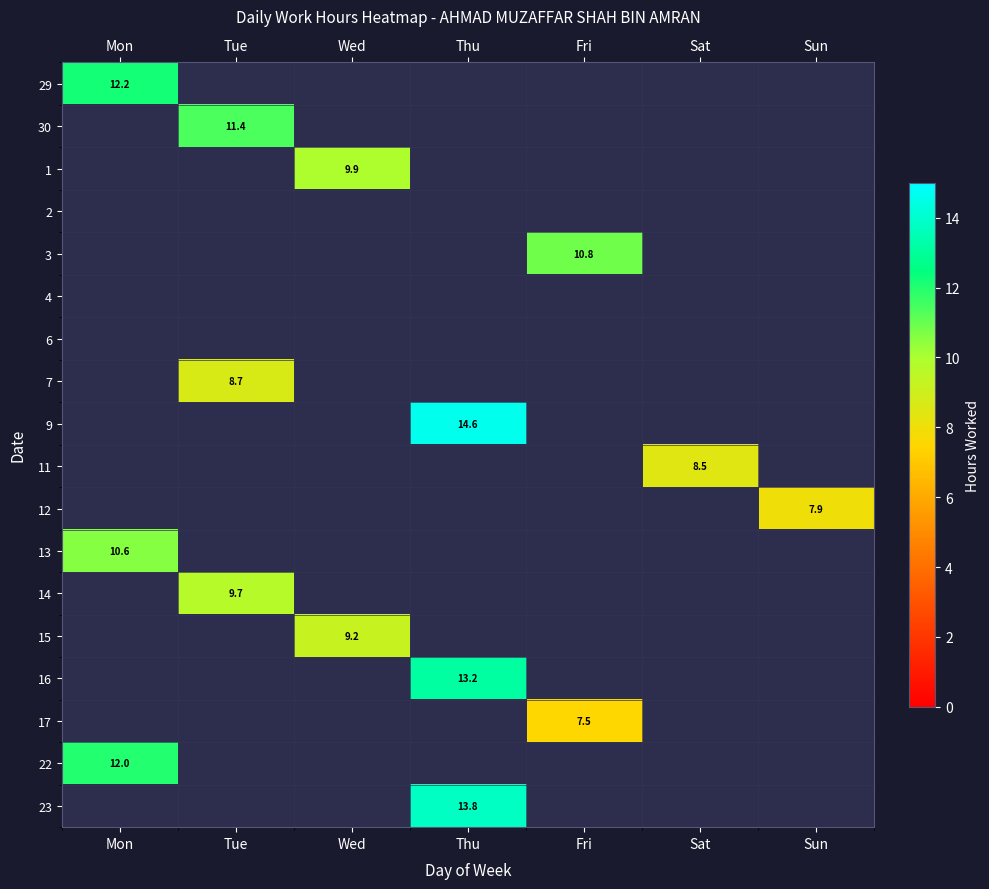

Which category has the highest value across all series?

Thu